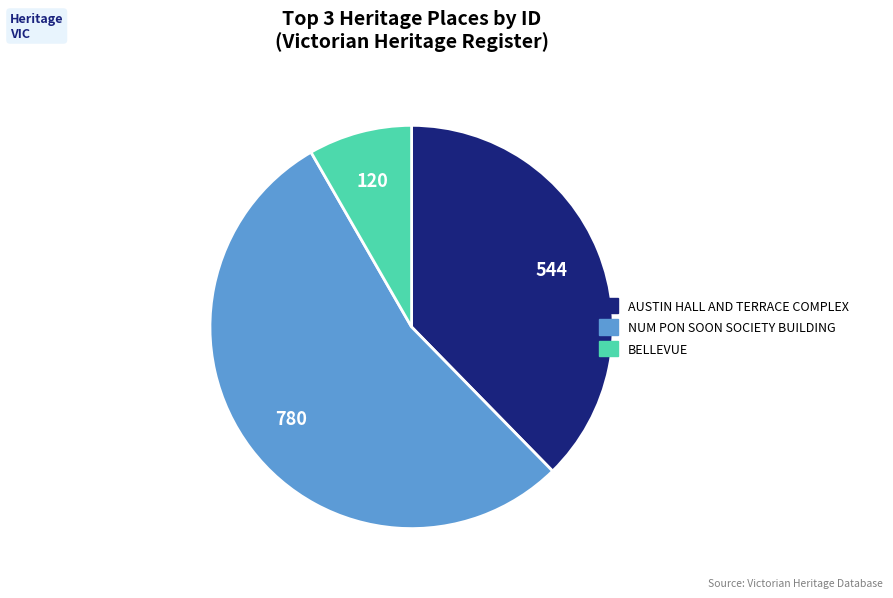

Which category accounts for the majority?

NUM PON SOON SOCIETY BUILDING